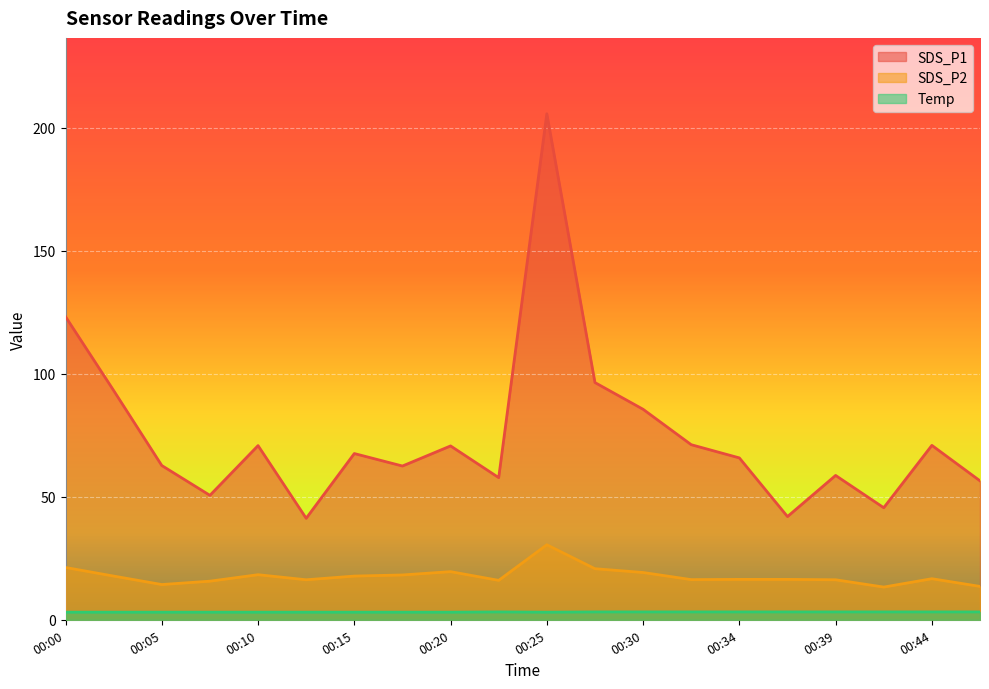

List the labels in order of SDS_P2 value, largest first.

00:25, 00:00, 00:27, 00:20, 00:30, 00:10, 00:17, 00:02, 00:15, 00:44, 00:34, 00:37, 00:32, 00:12, 00:39, 00:22, 00:07, 00:05, 00:47, 00:42